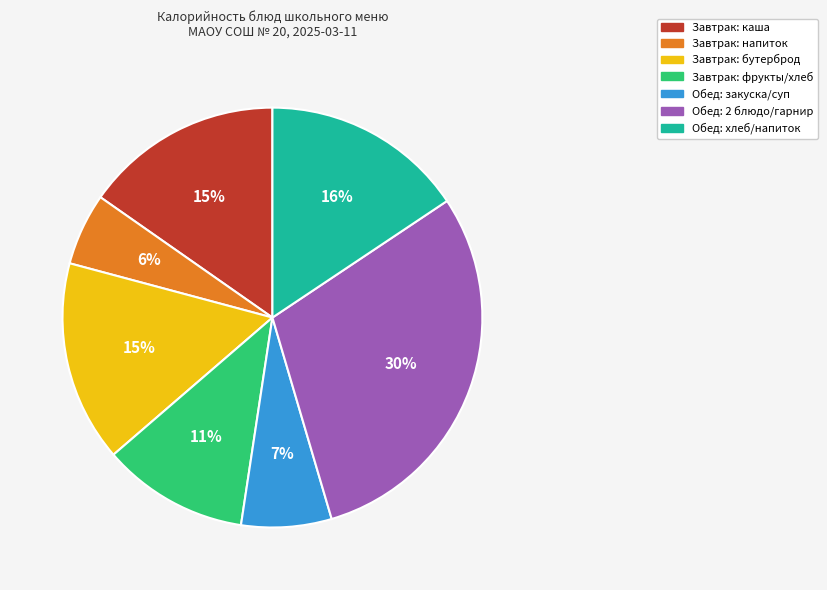

To the nearest percent, what is the average slice percentage?

14%